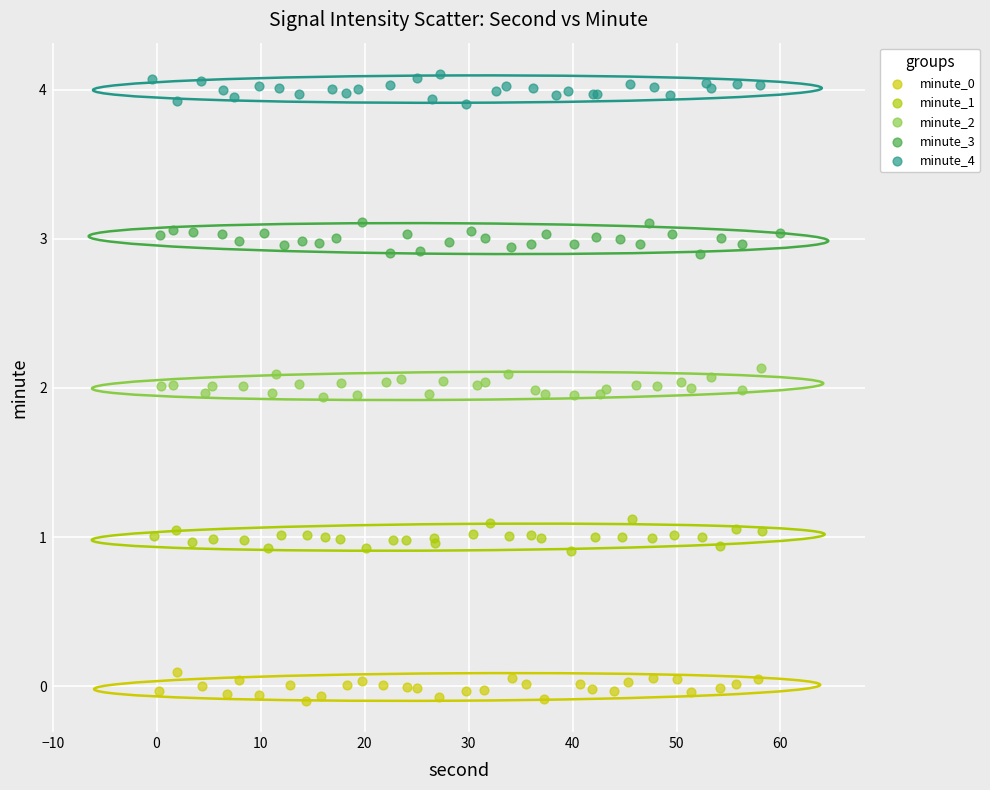

Which series reaches the maximum Y coordinate?

minute_4